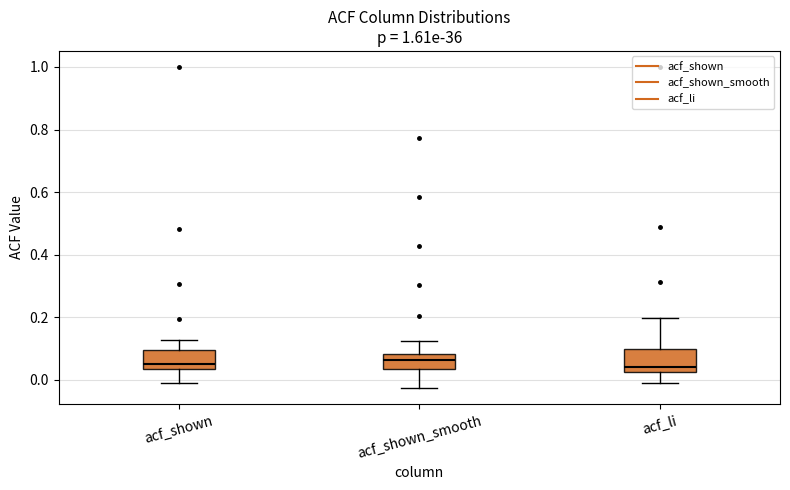

Where is the lower edge of the box for acf_shown on the y-axis? The values are not printed on the chart, so give them approximately, as read against the axis.

0.04